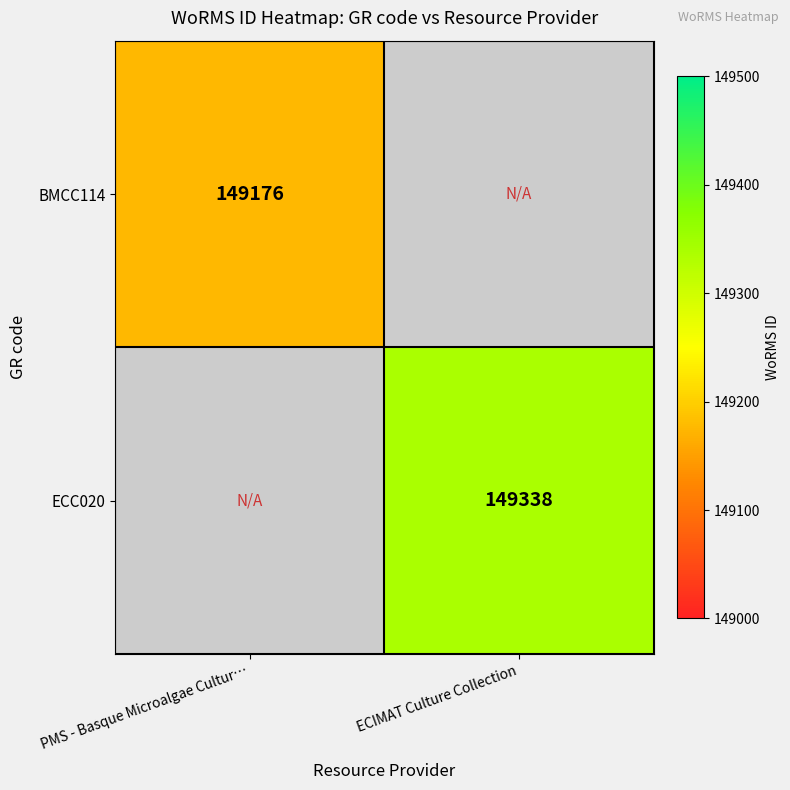

Is it true that BMCC114 equals 149176 at PMS - Basque Microalgae Cultur…?

True